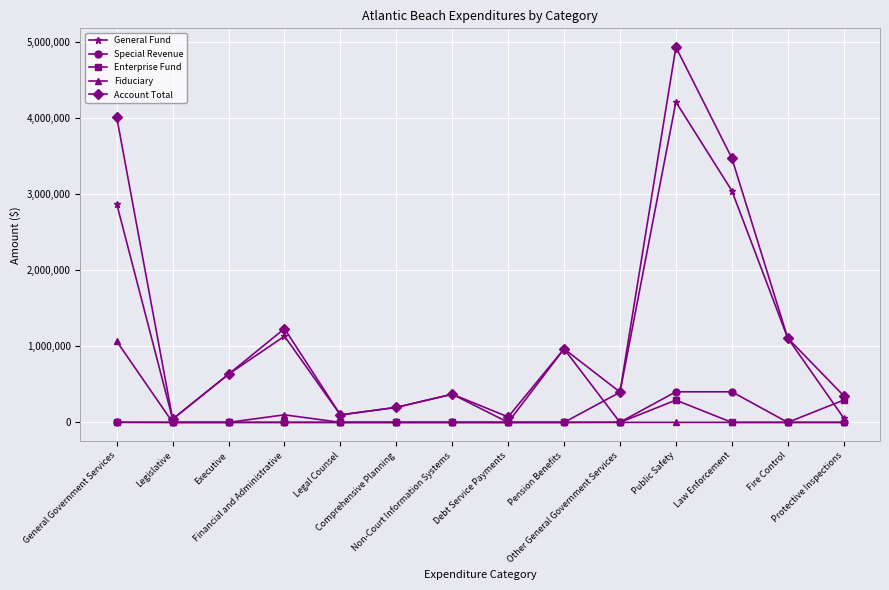

True or false: Account Total has more than 2 points higher than both neighbors.

True